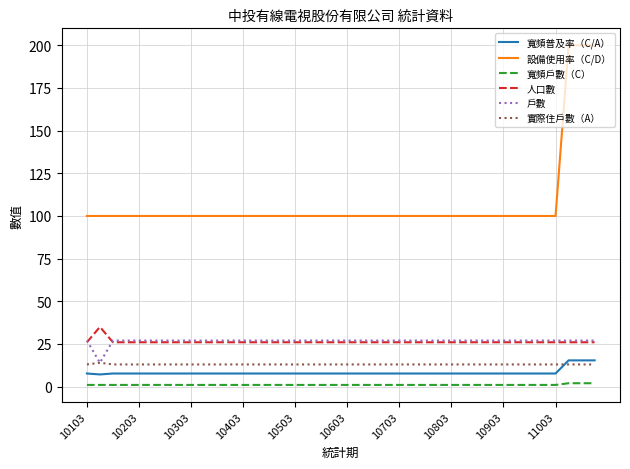

What is the lowest value of the 實際住戶數（A） series?

13.0